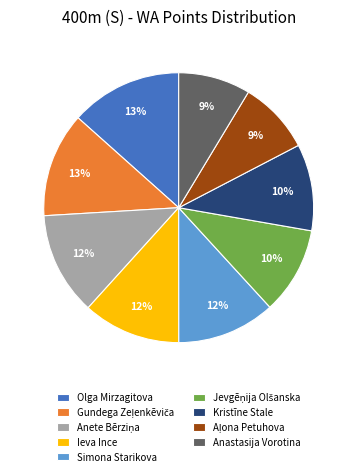

Is there any slice that represents more than half of the pie?

No